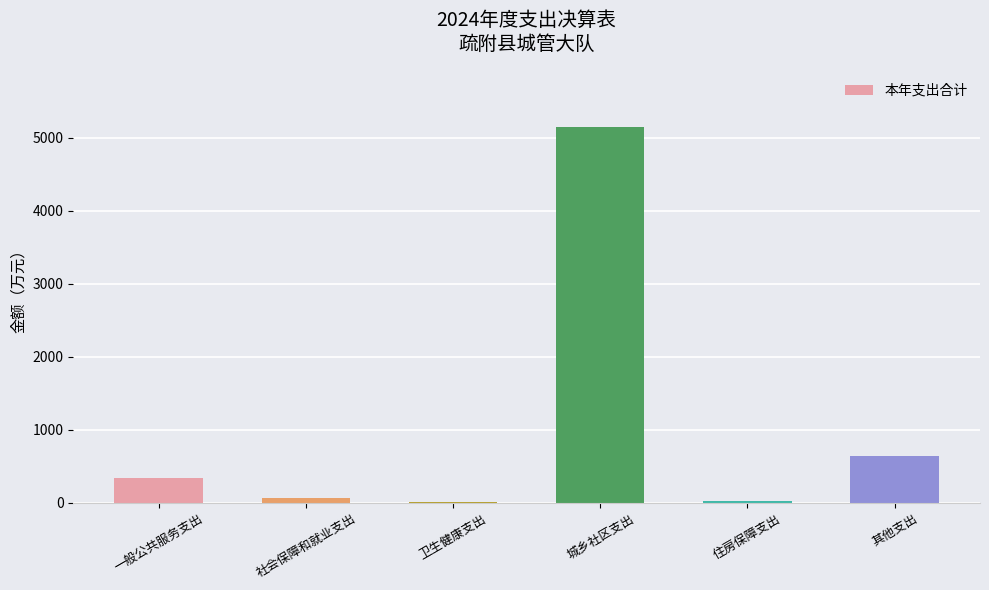

The value at 卫生健康支出 is 14.8. True or false?

True